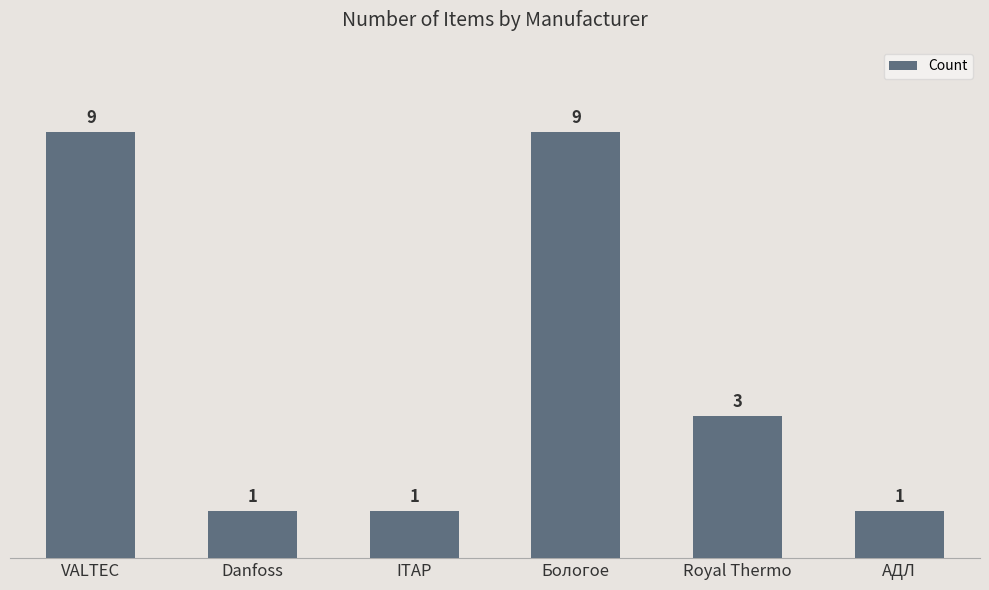

The chart shows a value of 9 at Бологое. True or false?

True